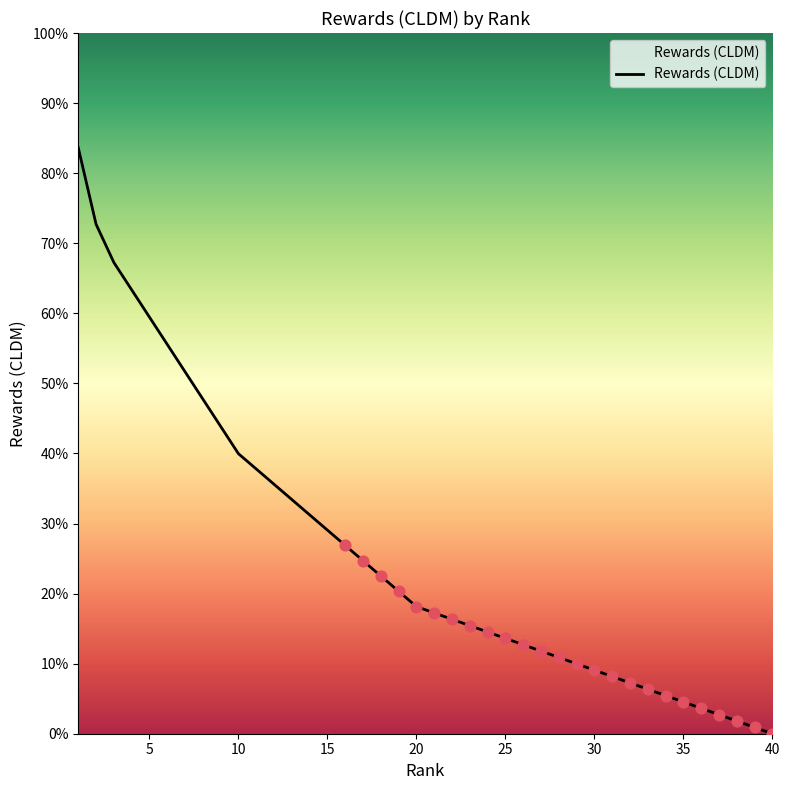

What is the greatest value displayed?

83.6